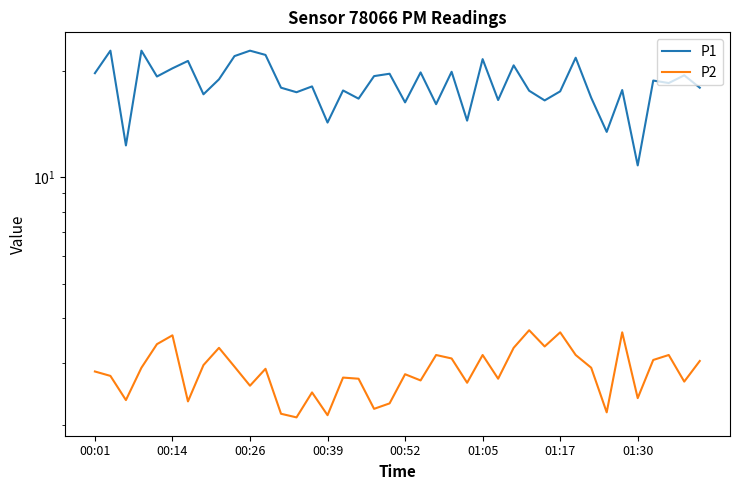

What is the difference between the maximum and minimum values in the P2 series?

1.6